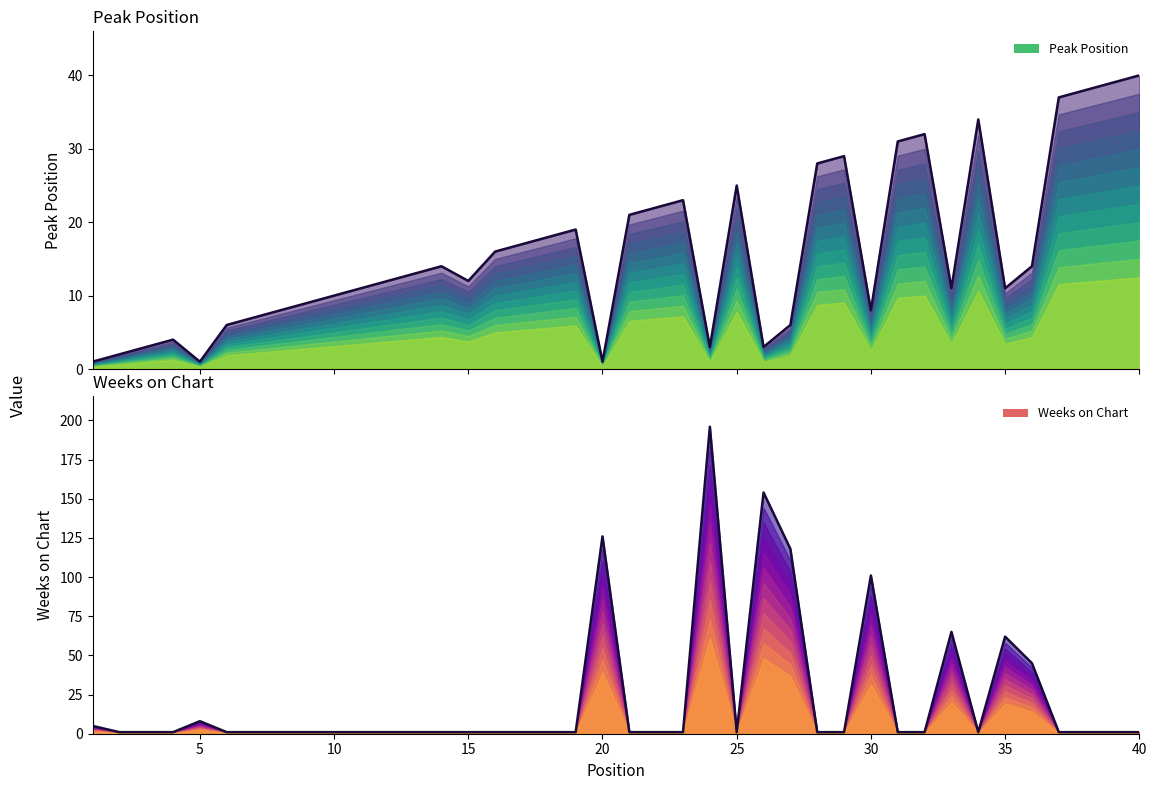

Is it true that Peak Position equals 4 at 7?

False